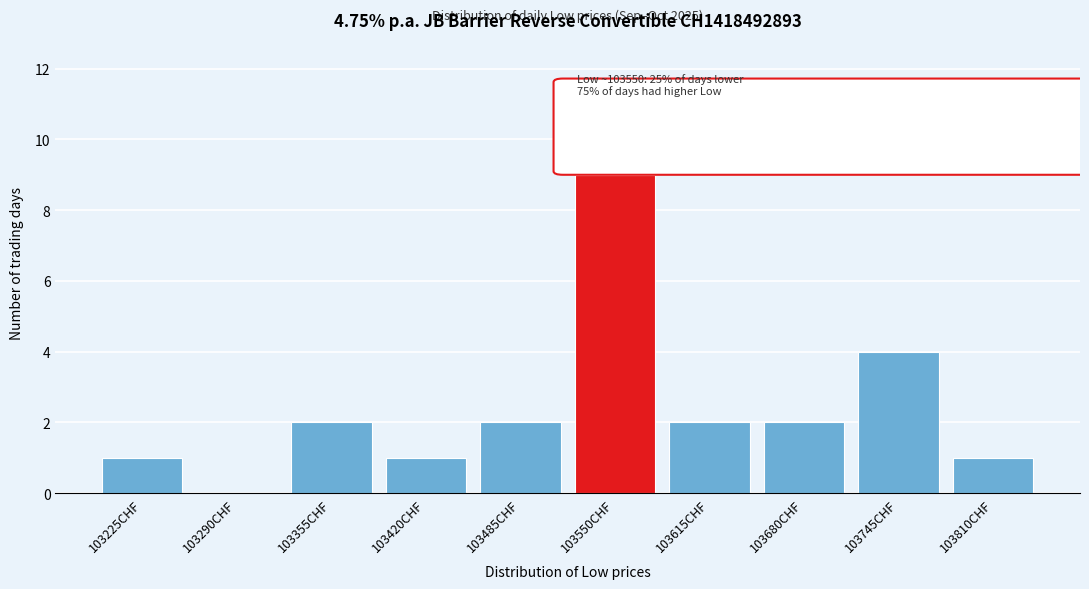

Reading left to right, what are all the values shown in this chart?

103225CHF=1	103290CHF=0	103355CHF=2	103420CHF=1	103485CHF=2	103550CHF=9	103615CHF=2	103680CHF=2	103745CHF=4	103810CHF=1